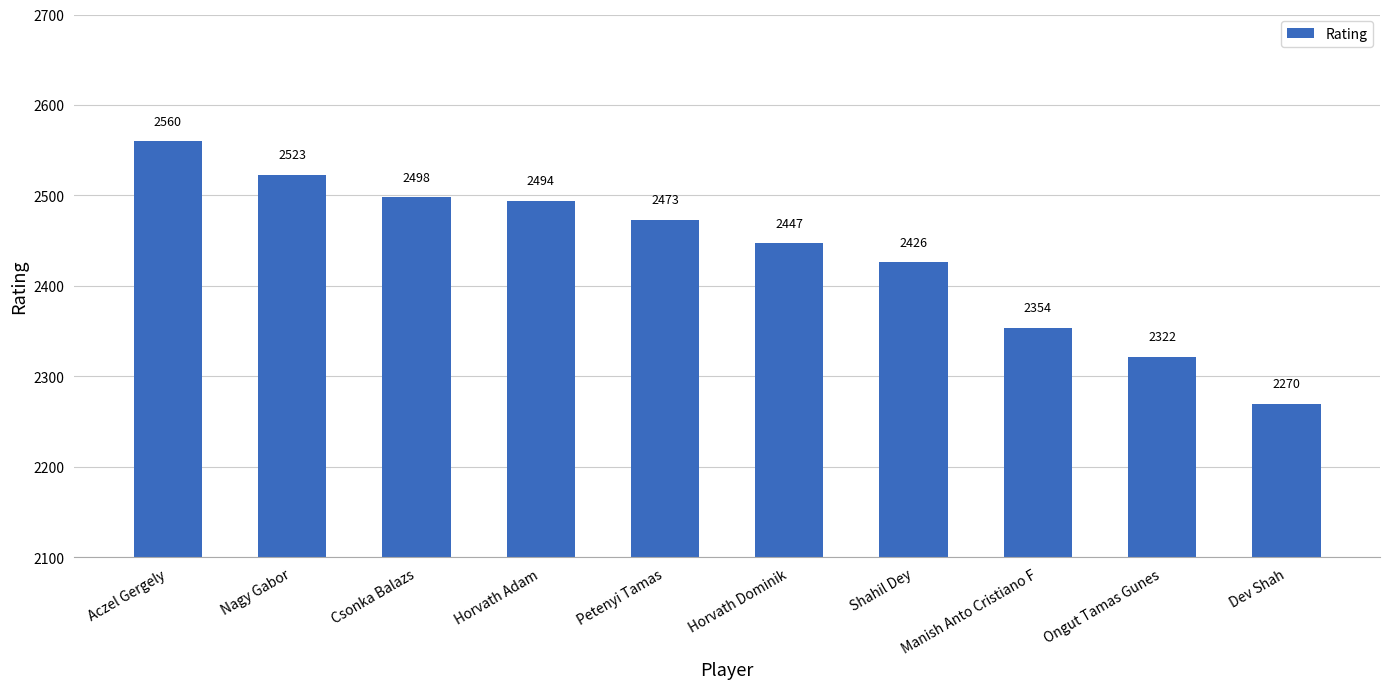

Reading left to right, transcribe all the data shown in this chart.

2560	2523	2498	2494	2473	2447	2426	2354	2322	2270